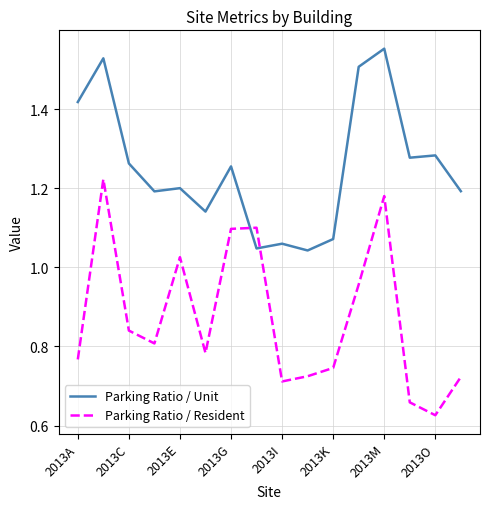

Rank the series by their average value, from lowest to highest.

Parking Ratio / Resident, Parking Ratio / Unit